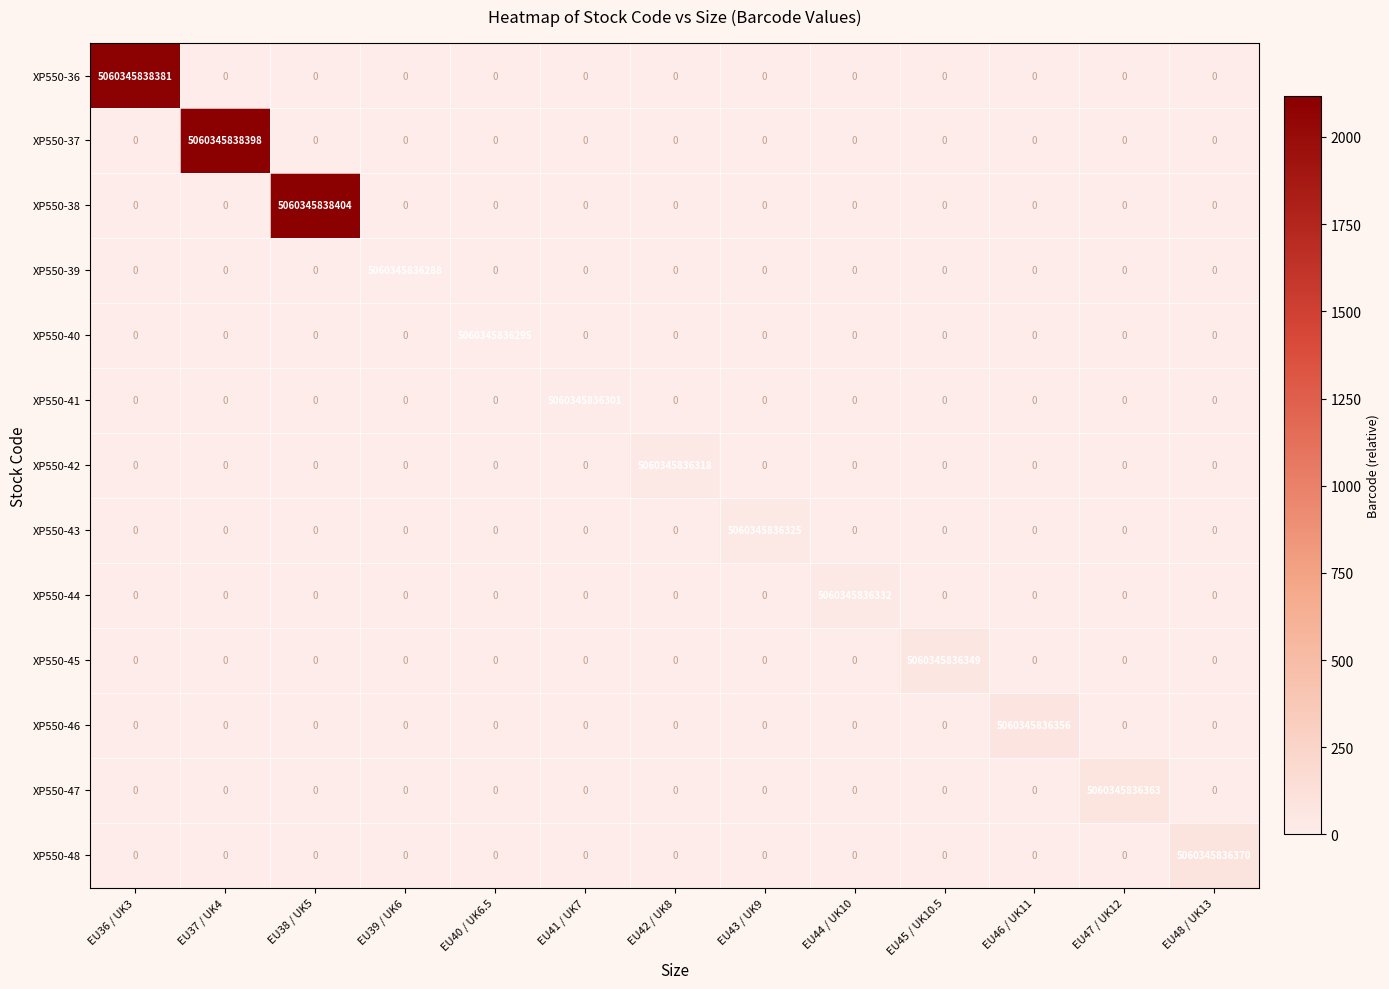

At how many categories does at least one series exceed 599?

13